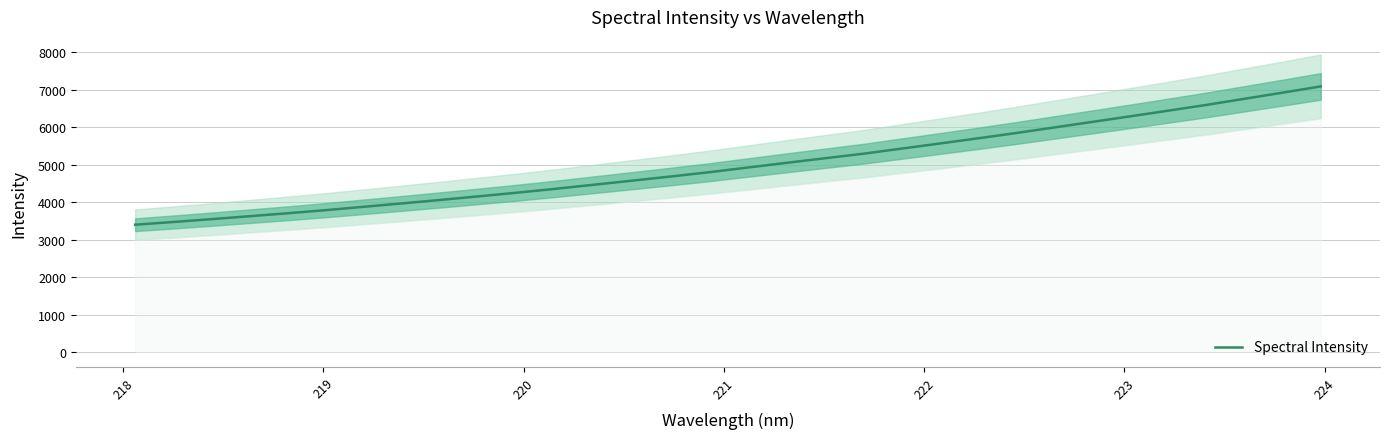

The value at 222 is 6137.0. True or false?

False